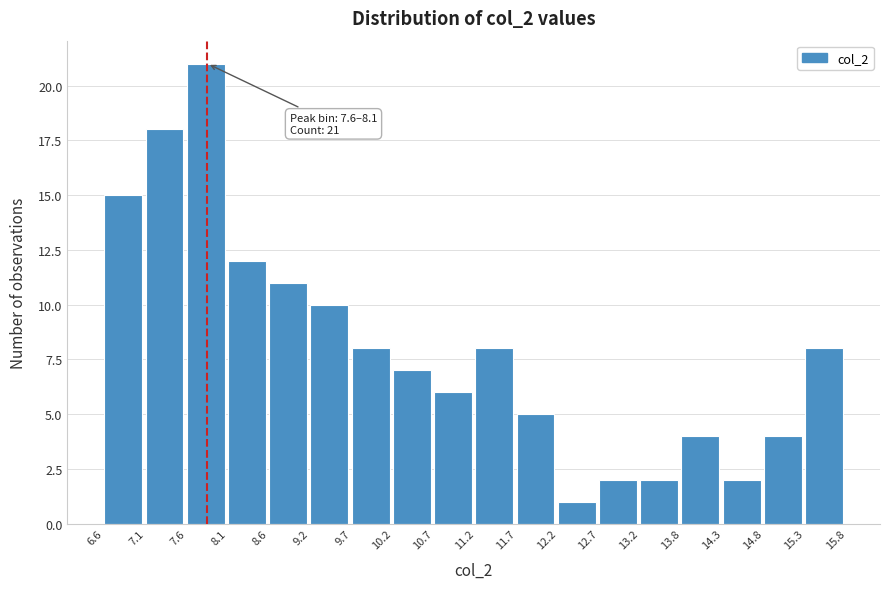

Which range on the x-axis has the tallest bar?

7.6 to 8.1